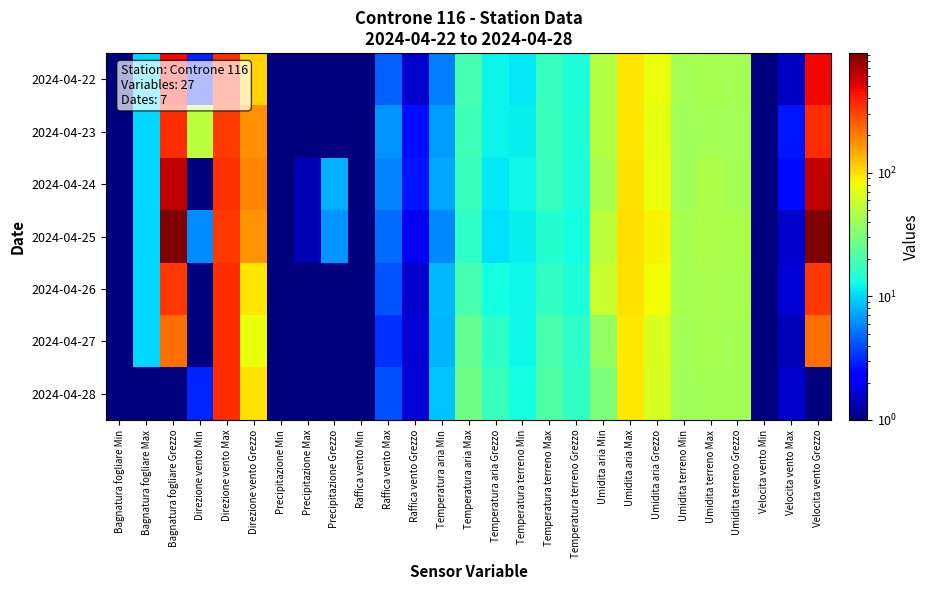

Which has a higher value, Temperatura aria Max or Temperatura aria Min?

Temperatura aria Max